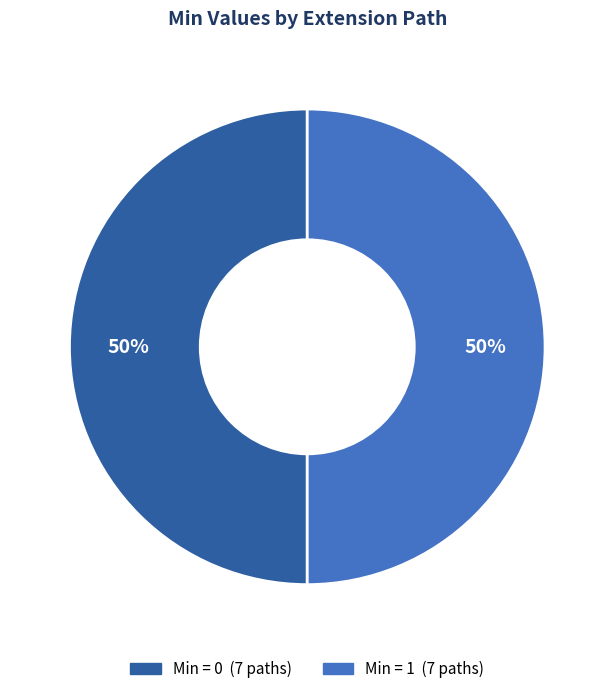

To the nearest percent, what is the average slice percentage?

50%